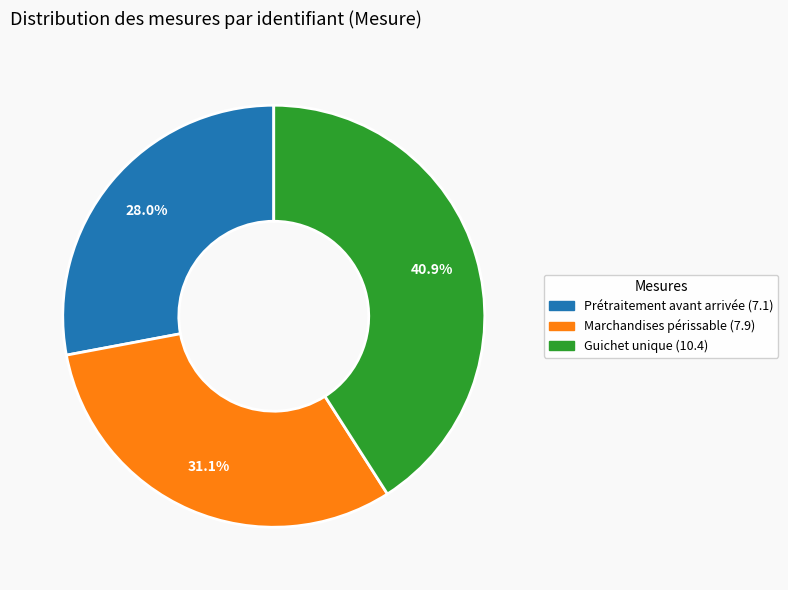

Does any single category account for the majority?

No